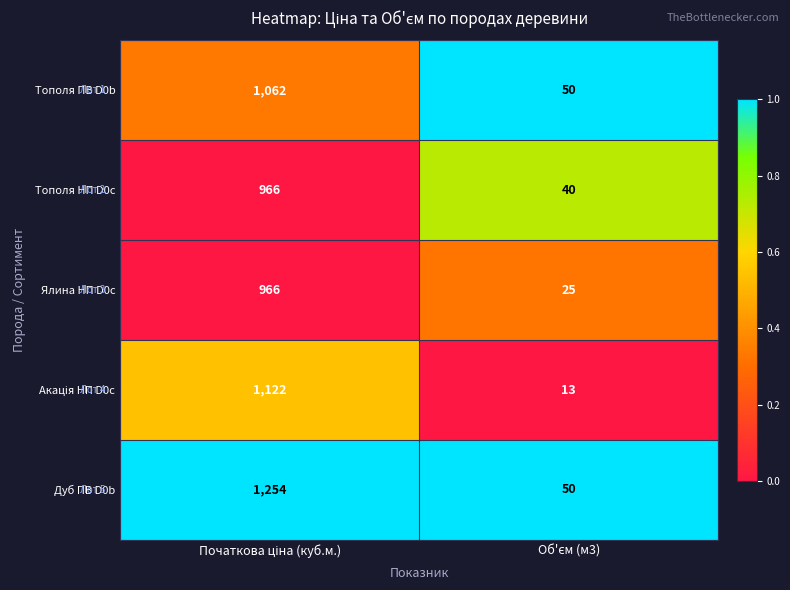

Which series has the widest spread of values?

Дуб ПВ D0b